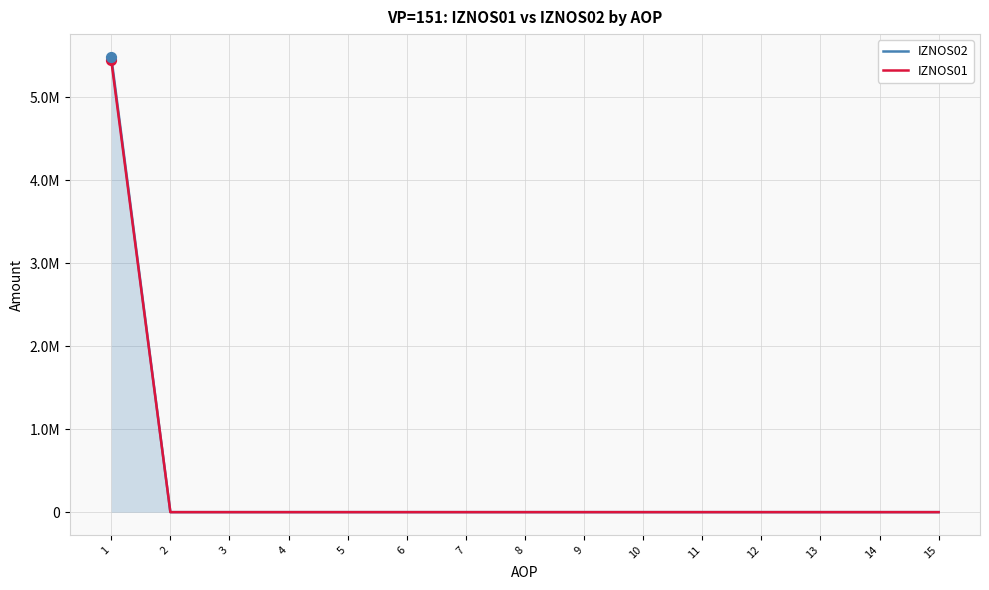

What are all the series names shown in the legend?

IZNOS02, IZNOS01